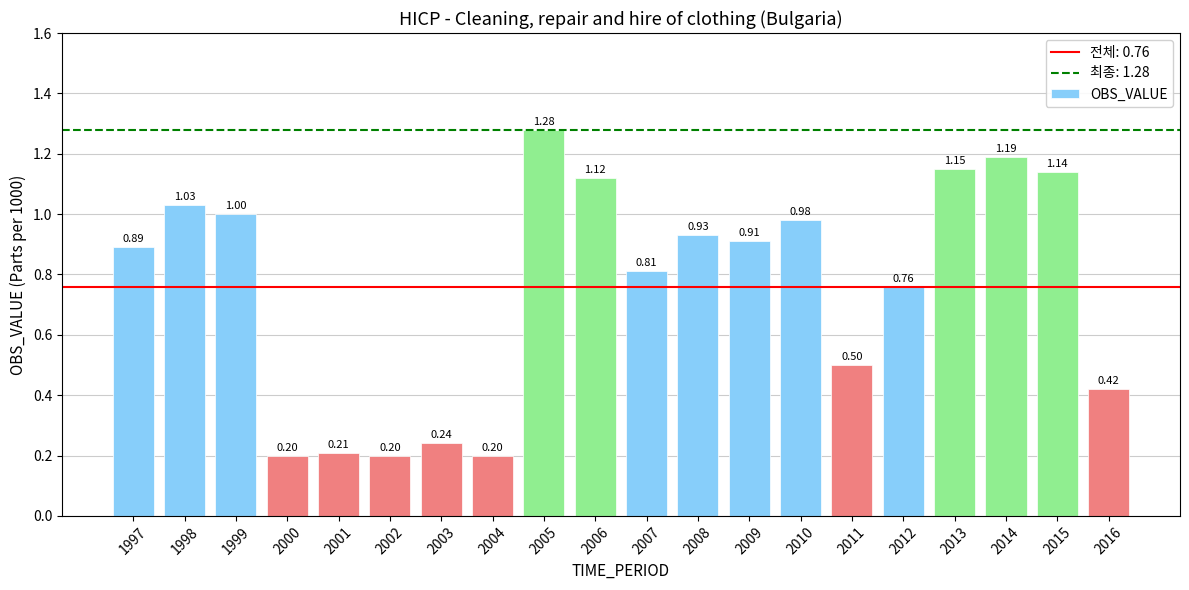

What is the difference between the second highest and minimum values?

1.0